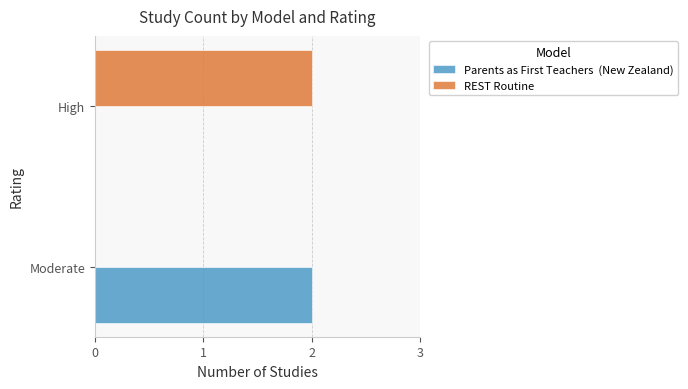

The REST Routine series shows 0 at Moderate. True or false?

True